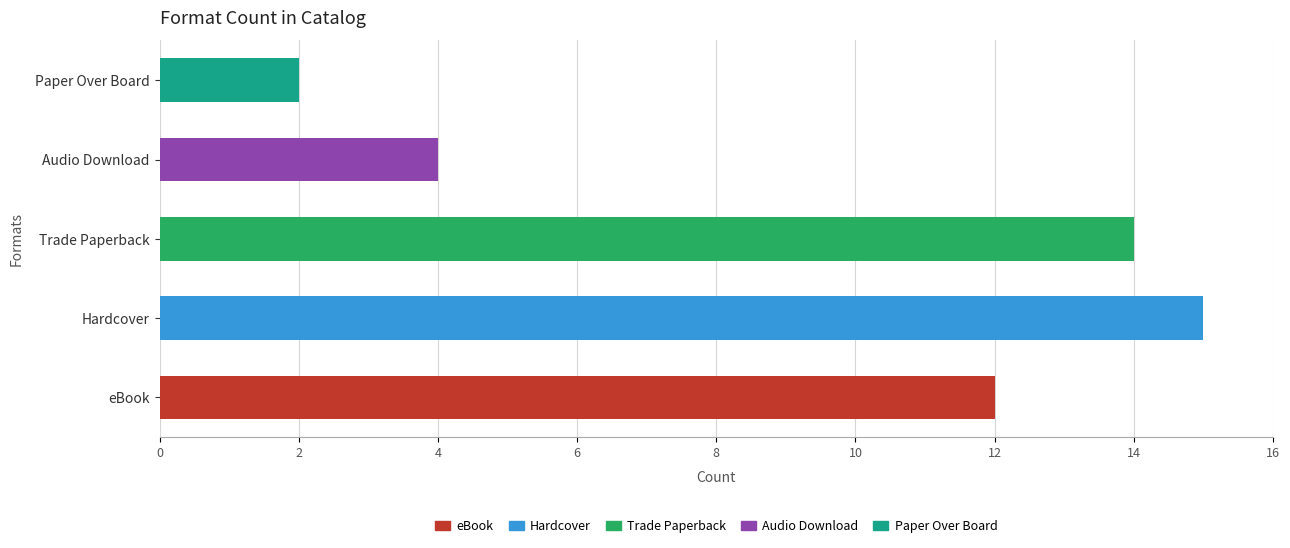

List the labels in order of value, smallest first.

Paper Over Board, Audio Download, eBook, Trade Paperback, Hardcover